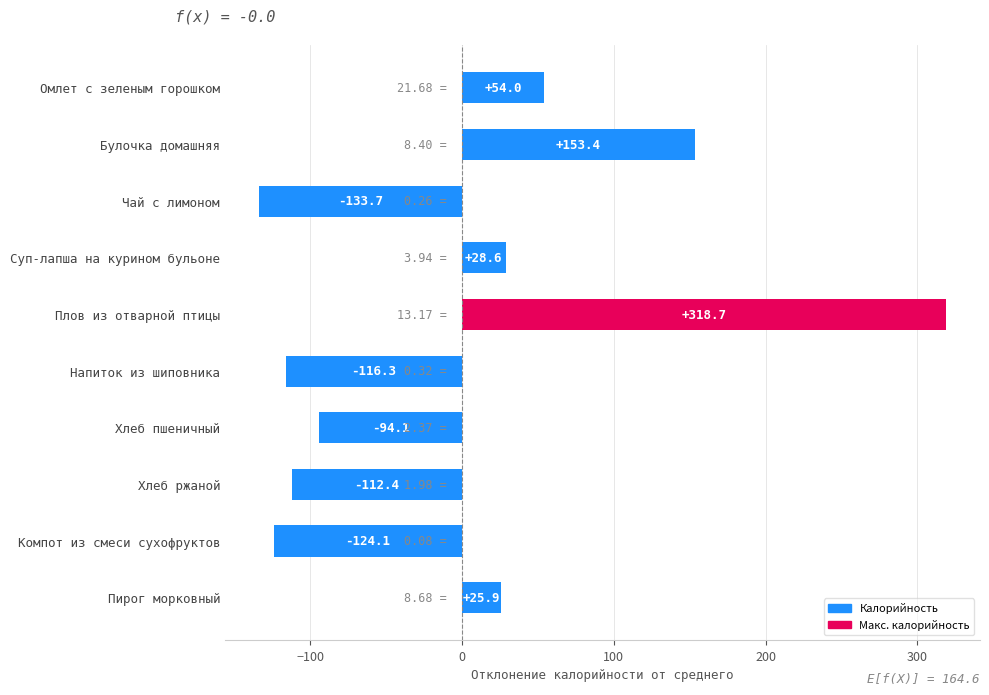

Rank the categories by value from highest to lowest.

Плов из отварной птицы, Булочка домашняя, Омлет с зеленым горошком, Суп-лапша на курином бульоне, Пирог морковный, Хлеб пшеничный, Хлеб ржаной, Напиток из шиповника, Компот из смеси сухофруктов, Чай с лимоном